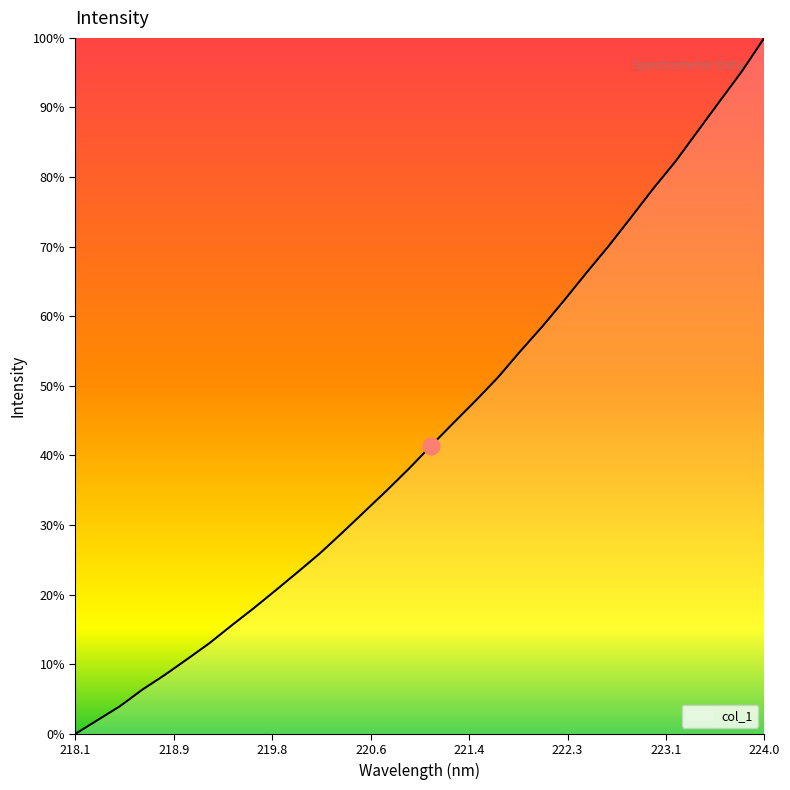

Which label corresponds to the largest value in the chart?

224.0